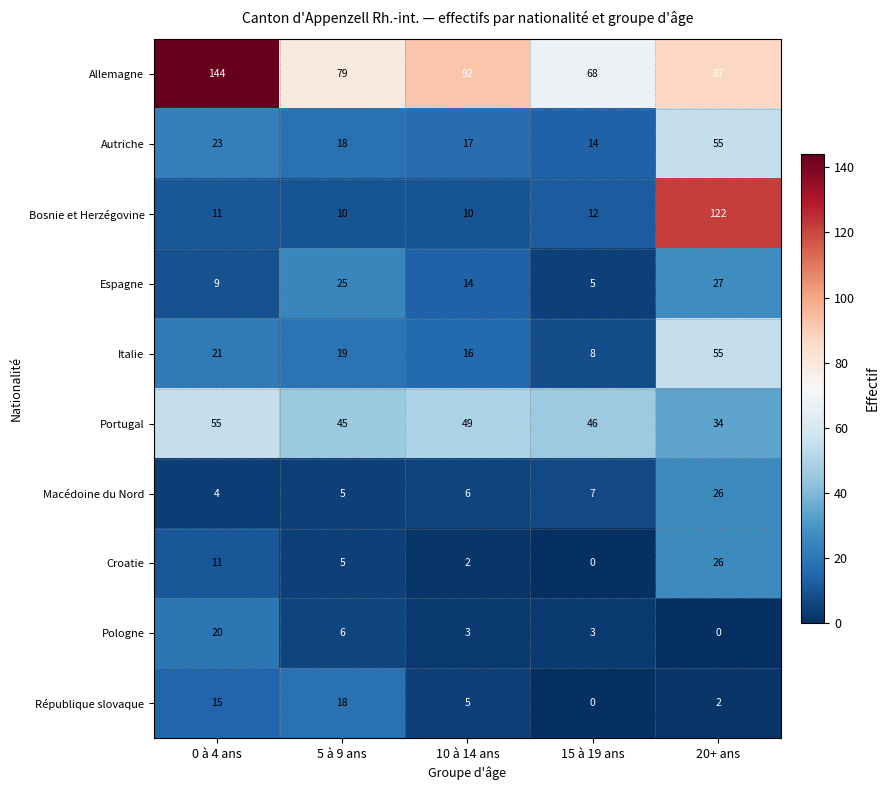

What is the difference between the maximum and second lowest values in the Macédoine du Nord series?

21